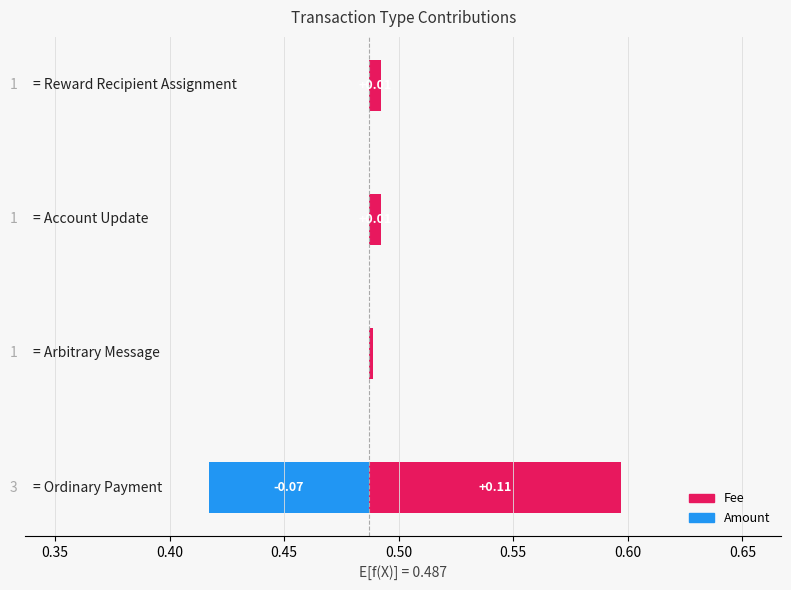

The Amount series shows -0.1 at 0.30. True or false?

False